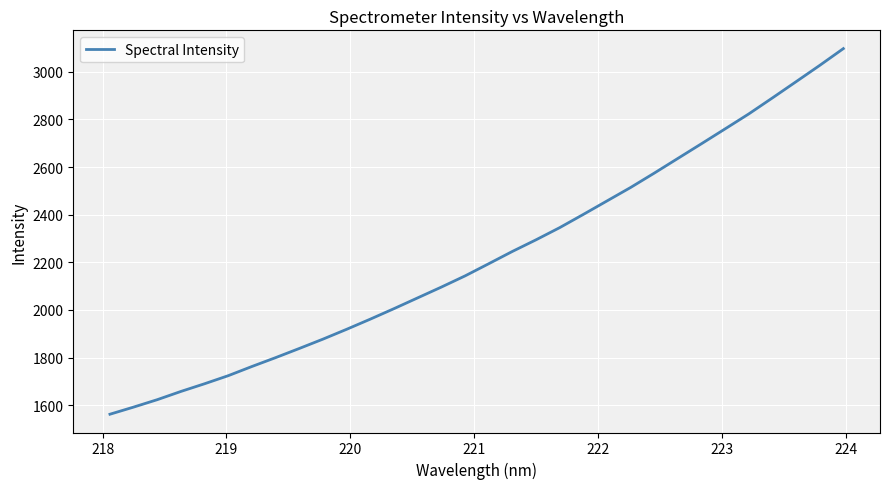

What is the difference between the maximum and minimum values?

1535.6